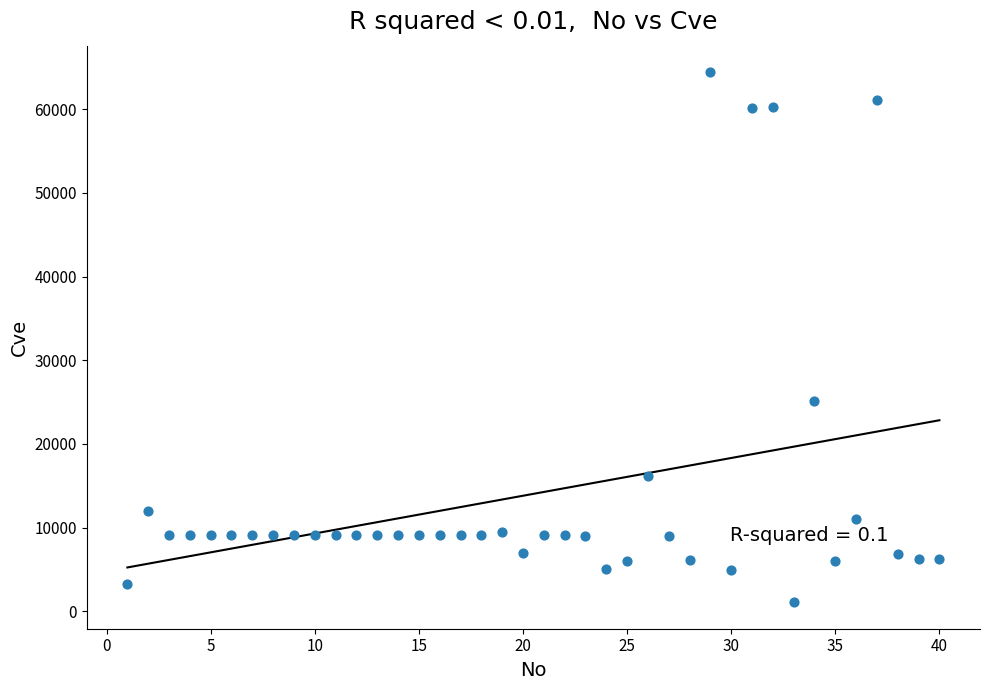

What Y value in the scatter plot is closest to 32752?

25101